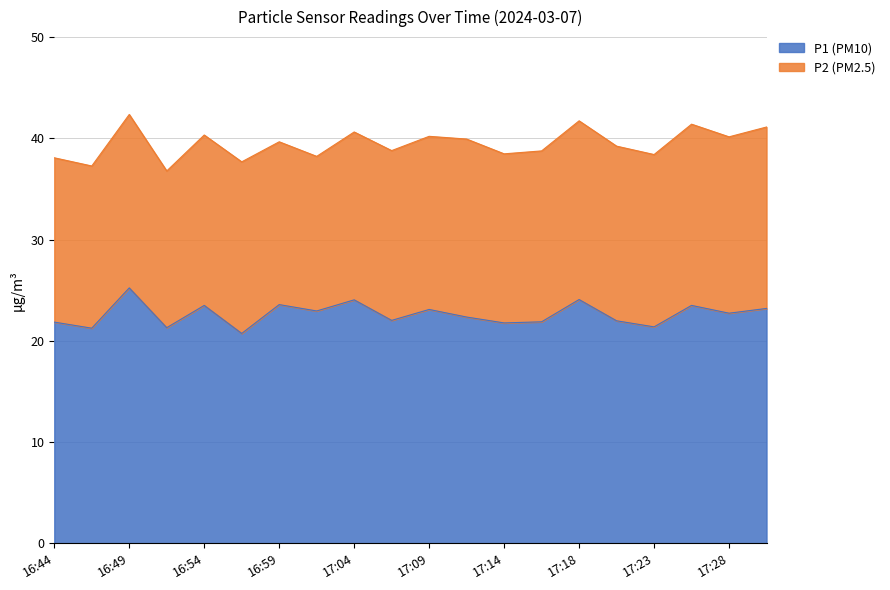

At which category does the data reach its first local peak?

16:49